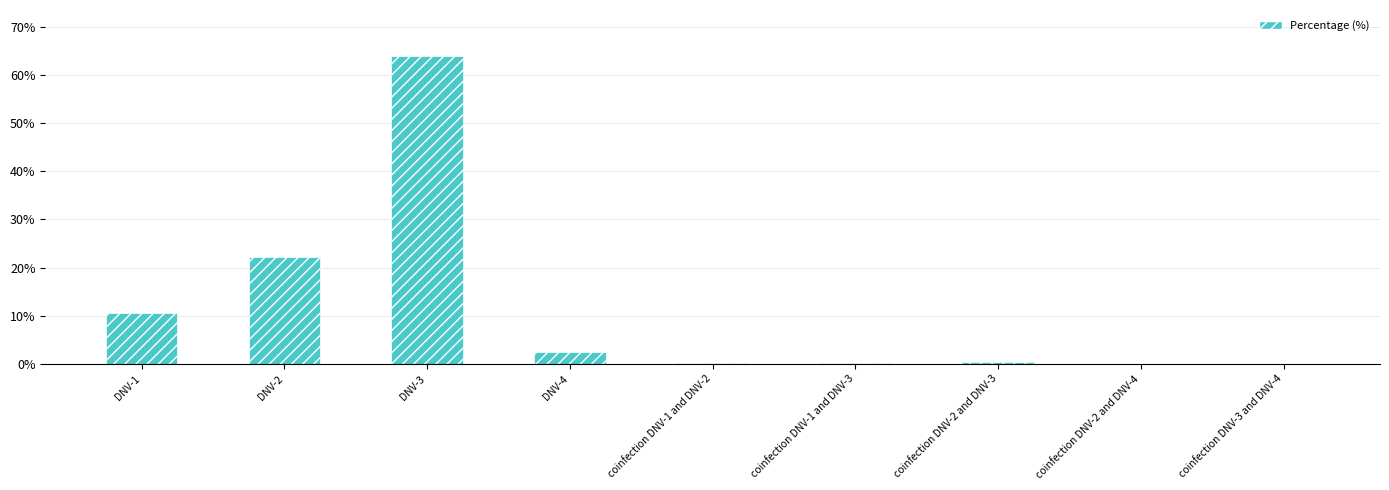

What is the sum of the values at DNV-4 and DNV-1?

13.2